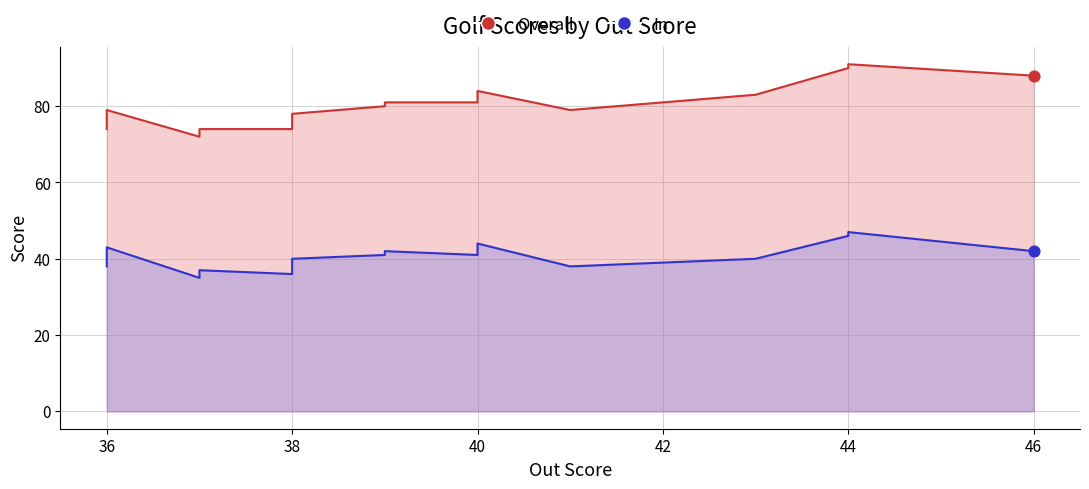

At how many categories does at least one series exceed 43?

20